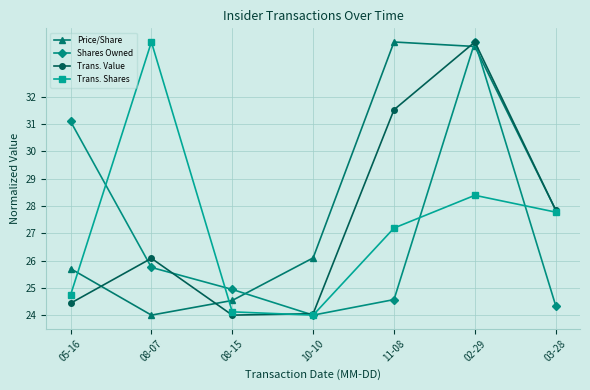

List the series in order of their overall mean, lowest first.

Shares Owned, Trans. Shares, Trans. Value, Price/Share